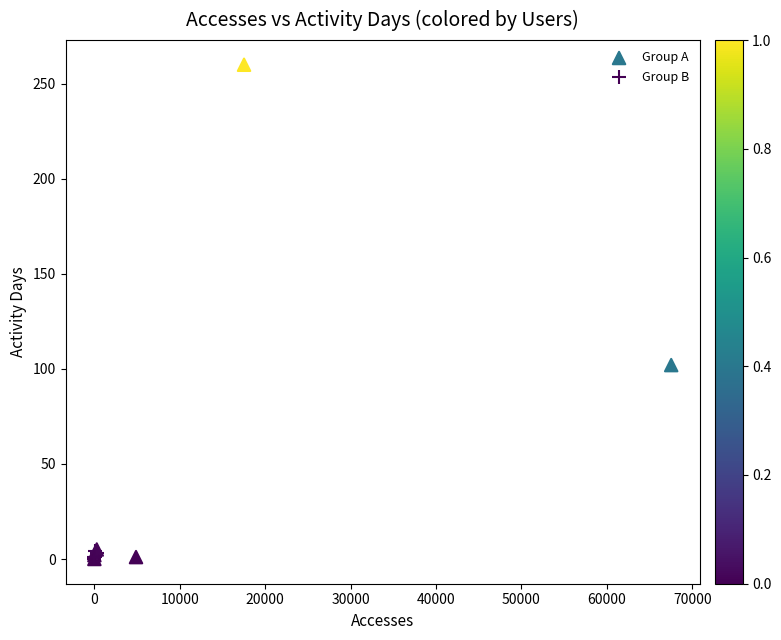

What are all the series names shown in the legend?

Group A, Group B